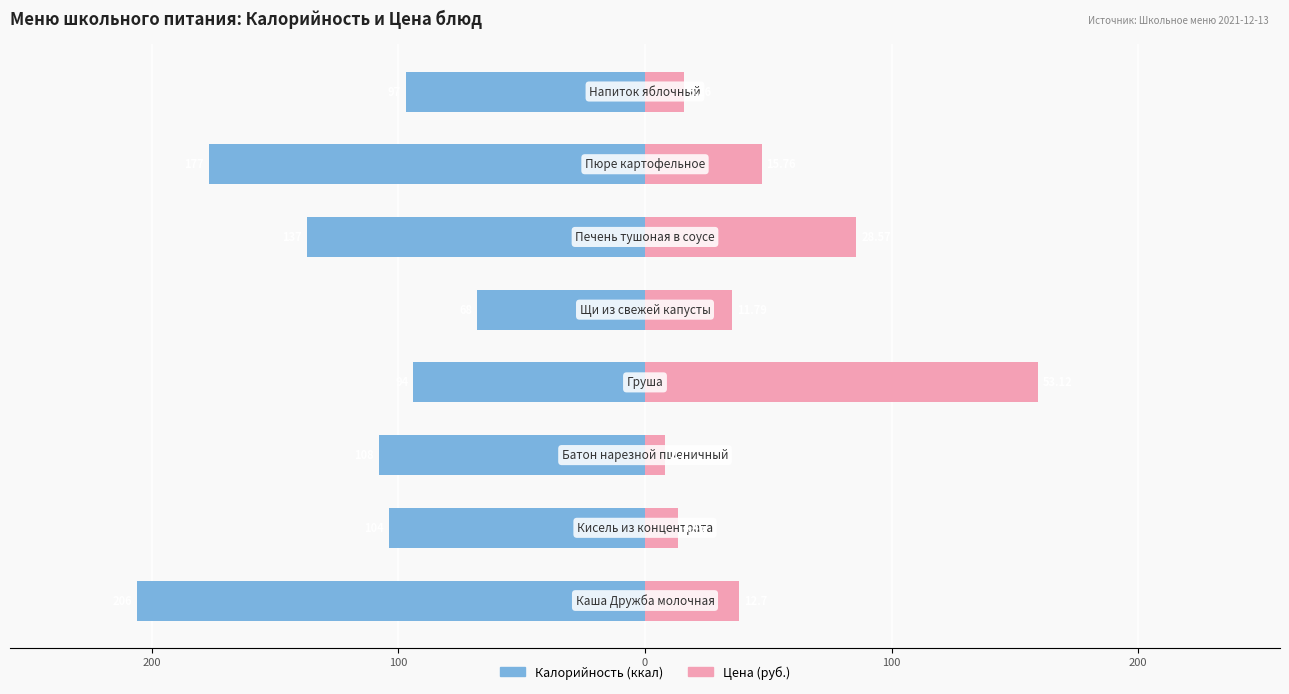

How many values in the Калорийность series exceed -104?

3